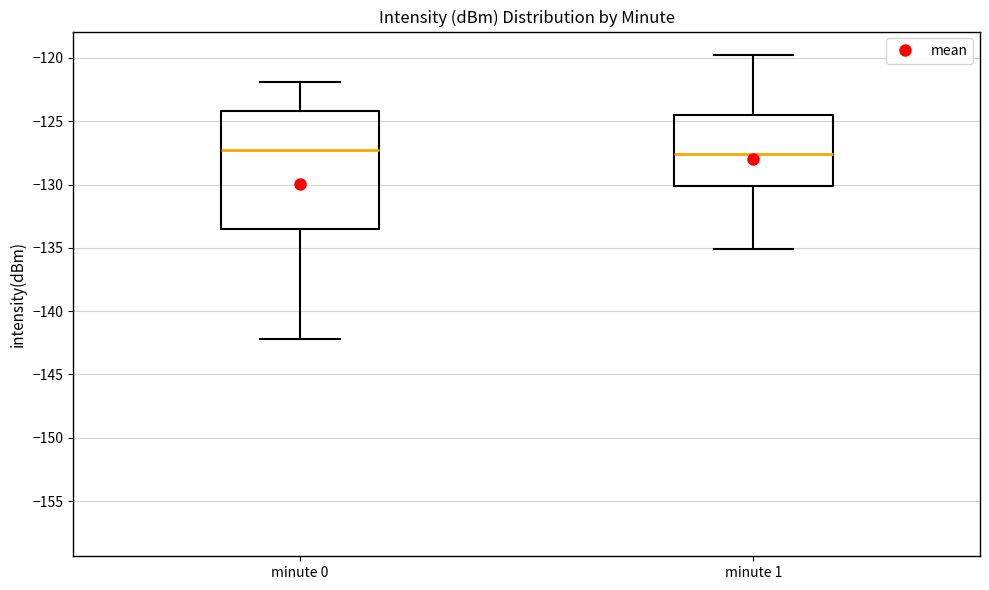

Reading left to right, read every box against the y-axis: the position of its median line, the range the box covers, and the ends of its whiskers. The values are not printed on the chart, so give them approximately, as read against the axis.

minute 0: median -127.5, box -133.5 to -124.0, whiskers -142.0 to -122.0
minute 1: median -127.5, box -130.0 to -124.5, whiskers -135.0 to -120.0